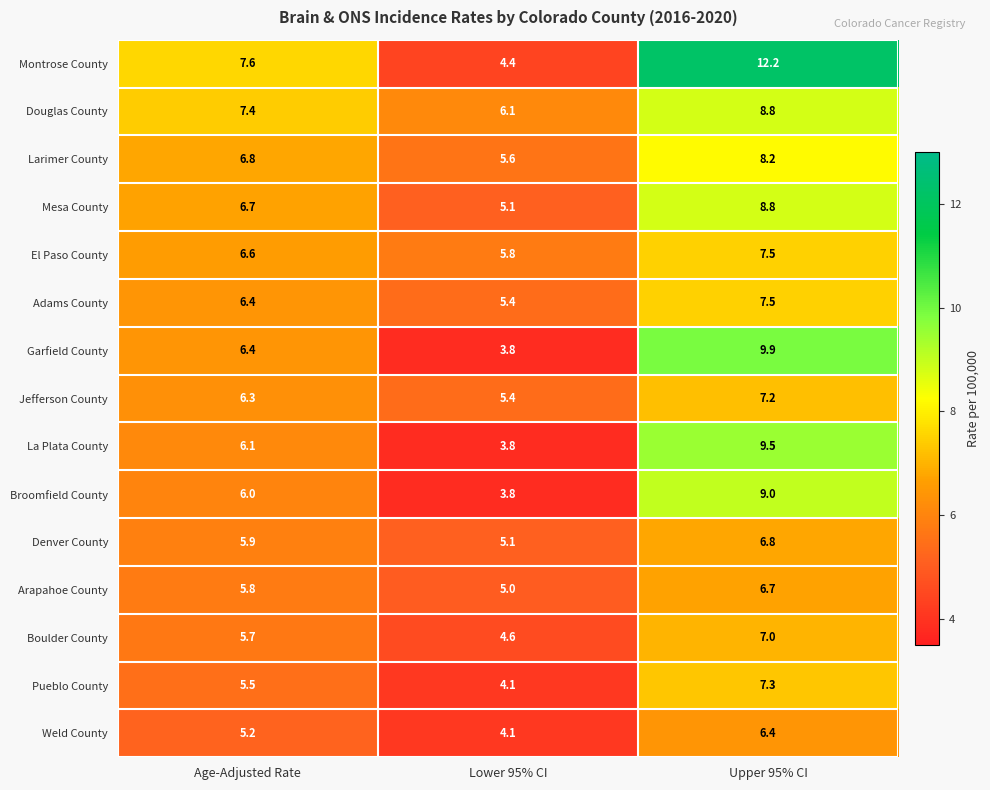

Where is Arapahoe County nearest to the value 5?

Lower 95% CI